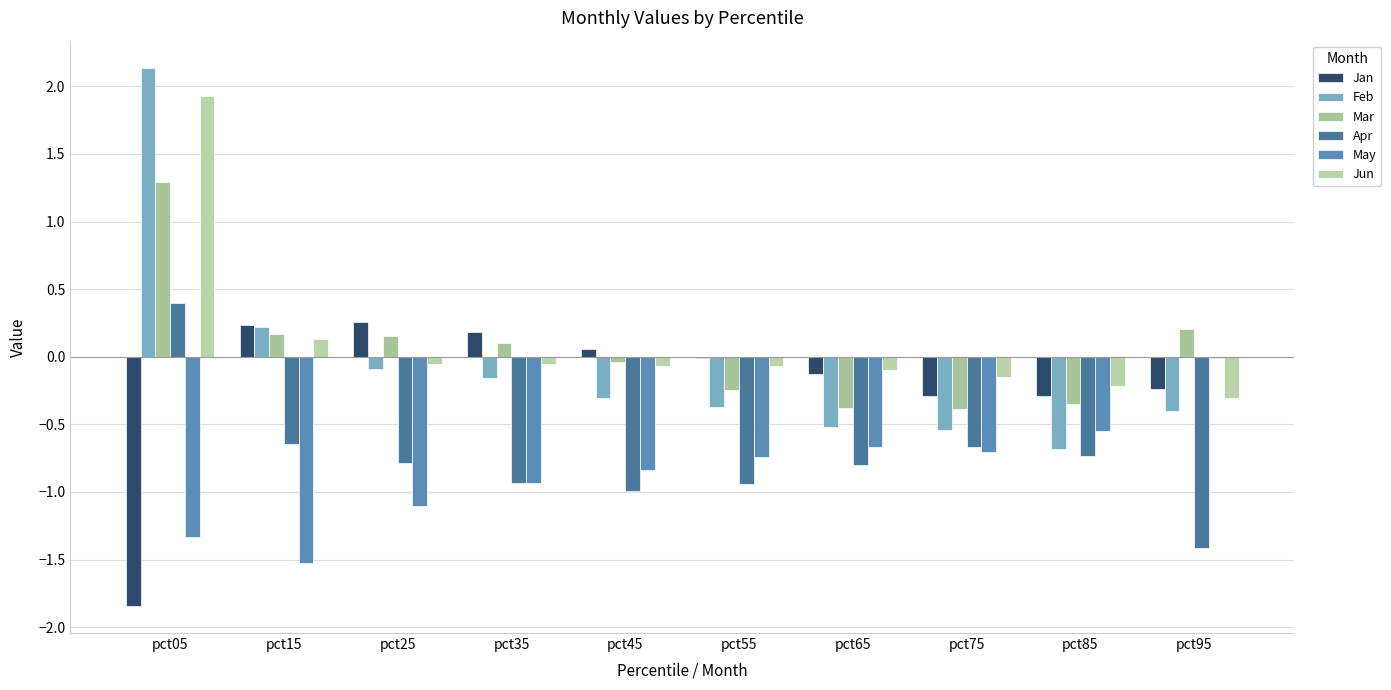

Which series changed the most between pct35 and pct75?

Mar